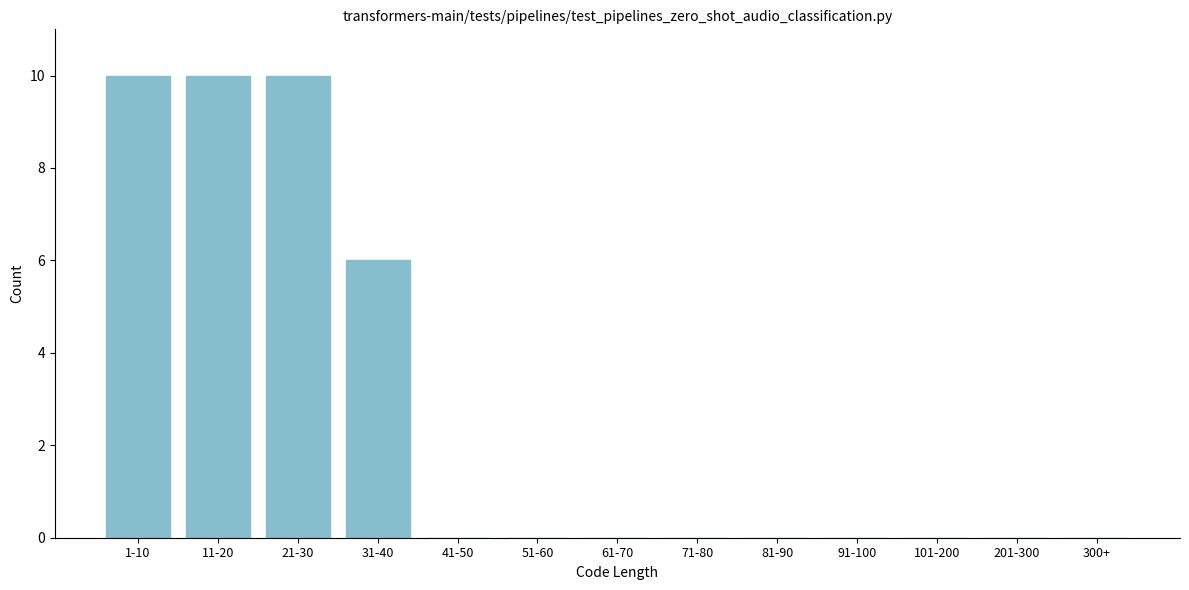

Reading right to left, transcribe all the data shown in this chart.

300+=0	201-300=0	101-200=0	91-100=0	81-90=0	71-80=0	61-70=0	51-60=0	41-50=0	31-40=6	21-30=10	11-20=10	1-10=10